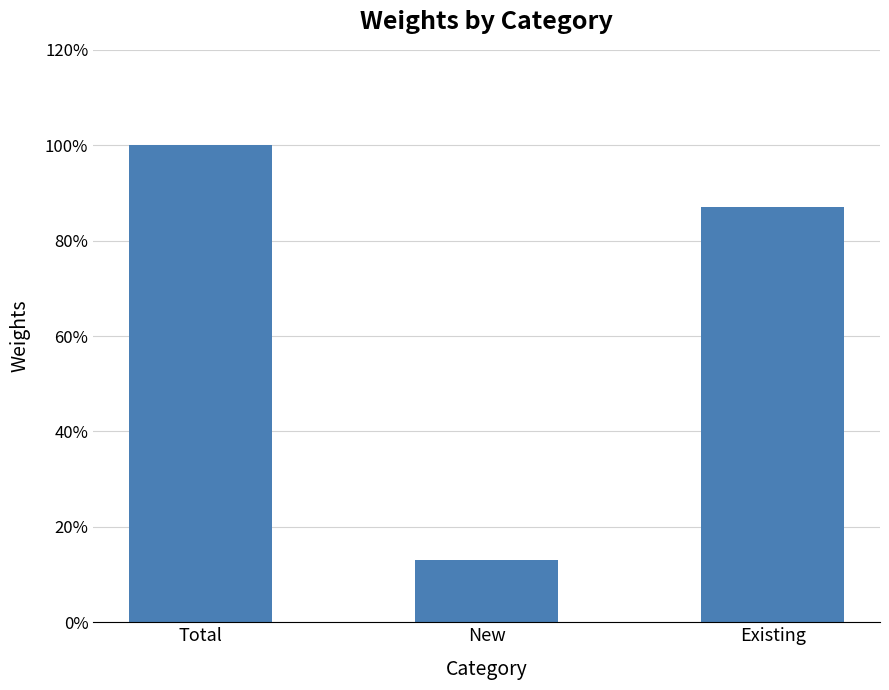

What is the label of the 2nd bar from the right?

New